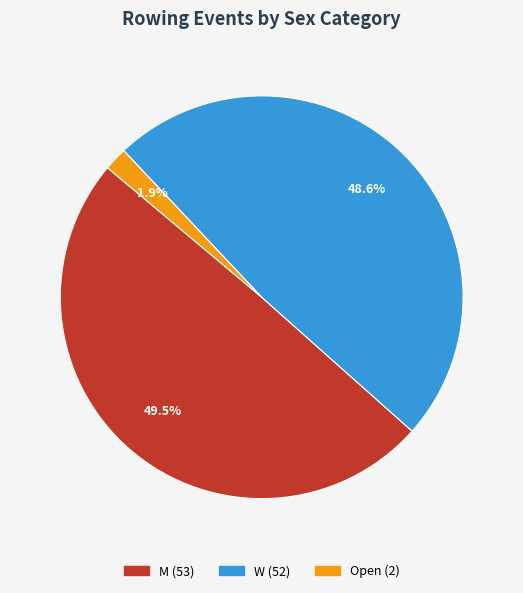

To the nearest percent, what is the combined percentage of M and W?

98%